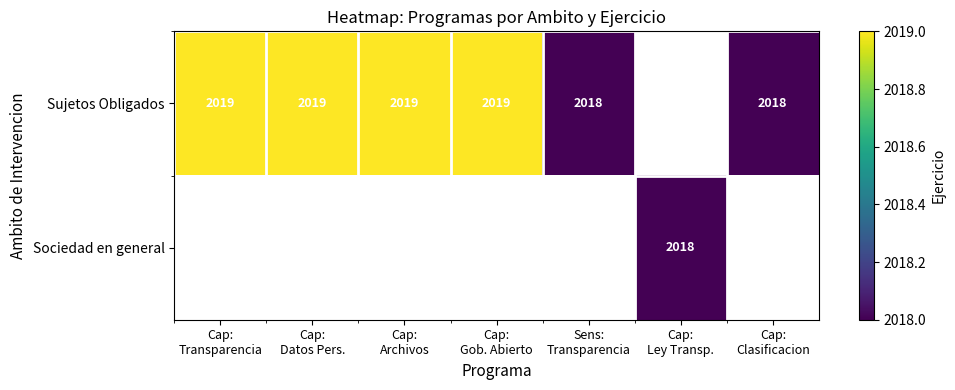

Which series has the widest spread of values?

Sujetos Obligados